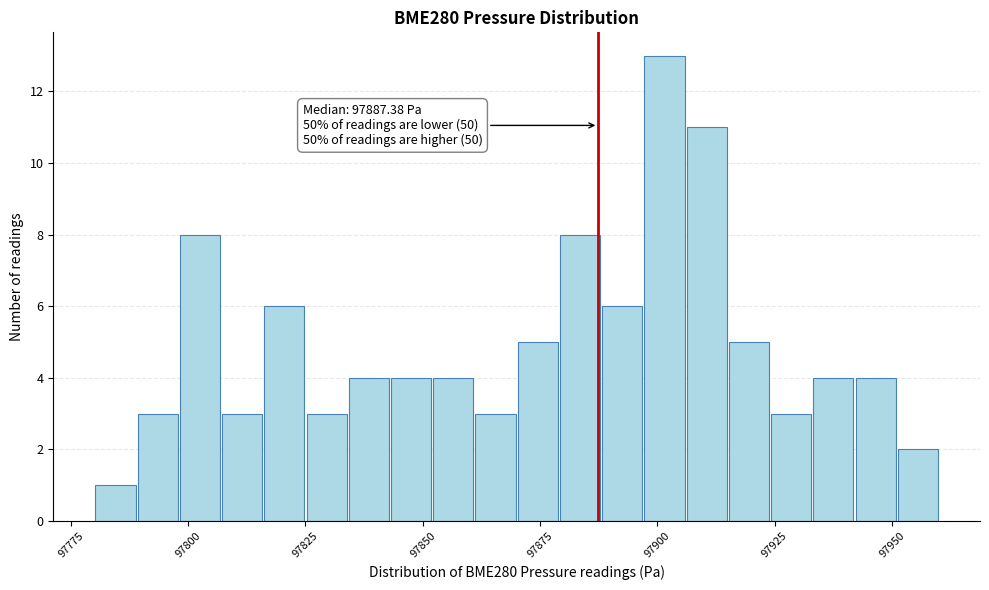

Read against the x-axis, roughly where is the centre of the tallest bar?

97900